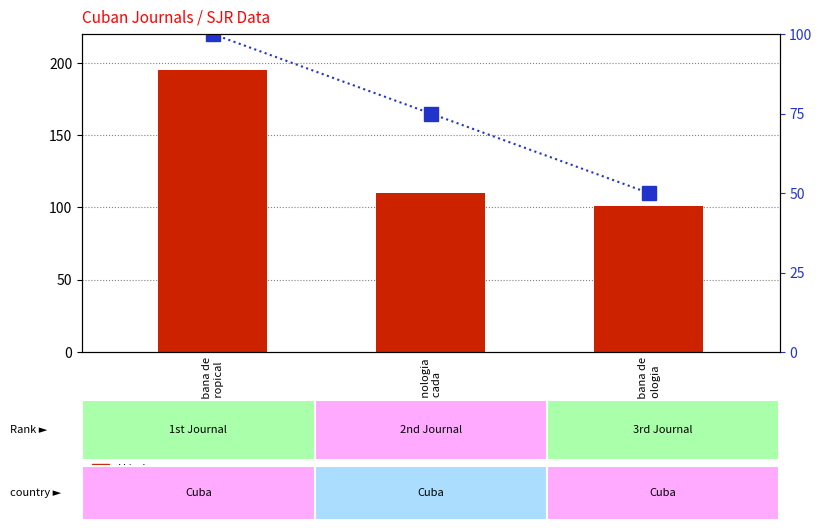

What is the difference between the maximum and minimum values in the H index series?

94